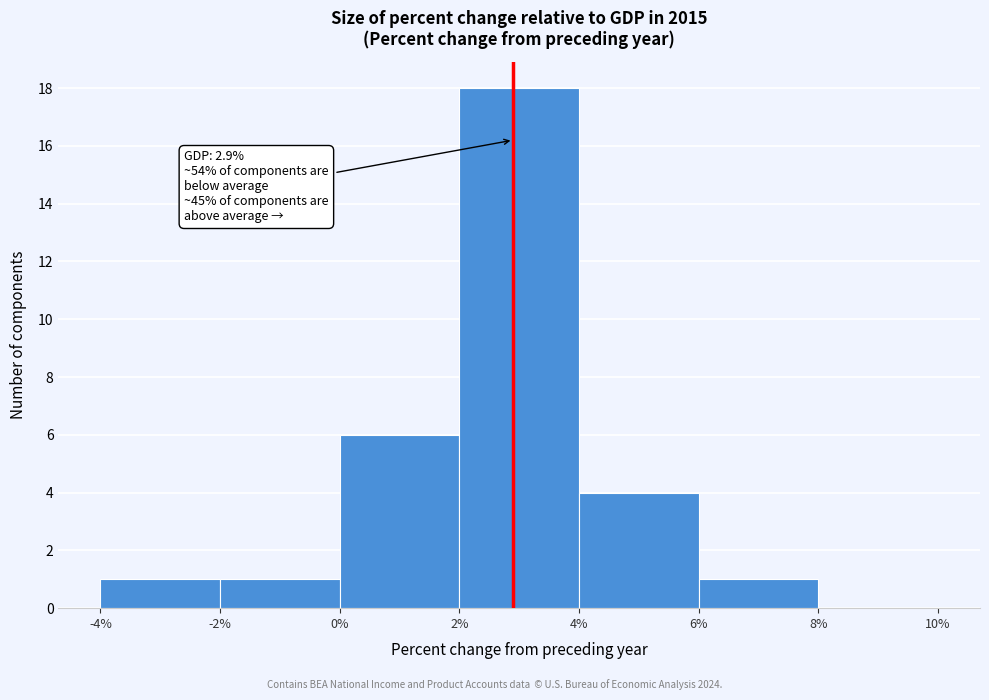

Over which range of the x-axis is the bar tallest?

2% to 4%